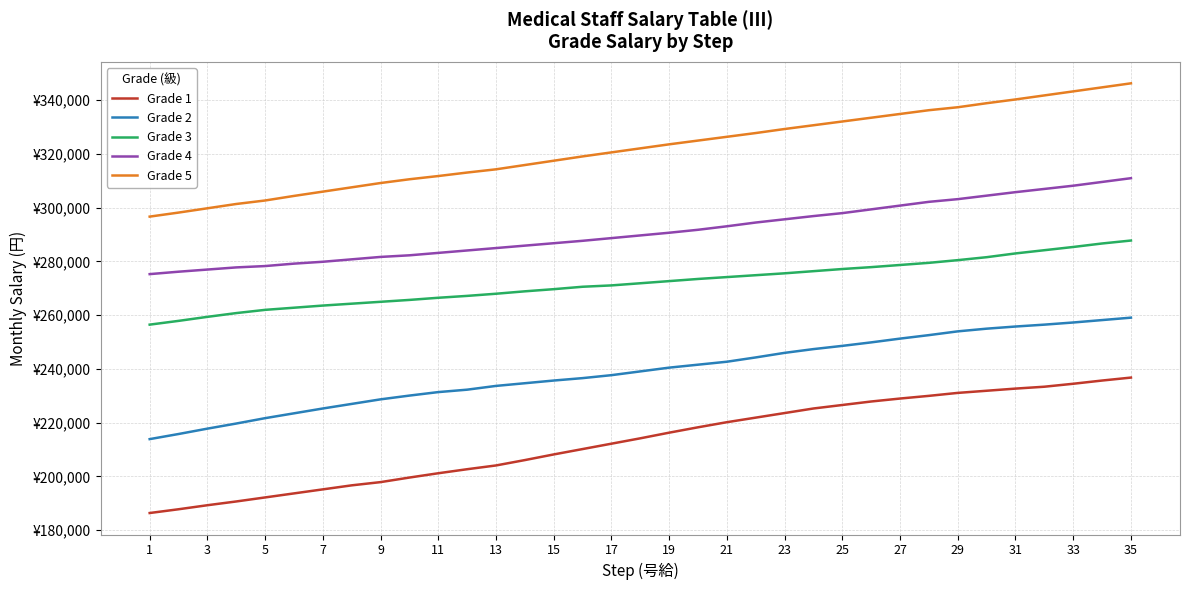

Which series has the widest spread of values?

Grade 1